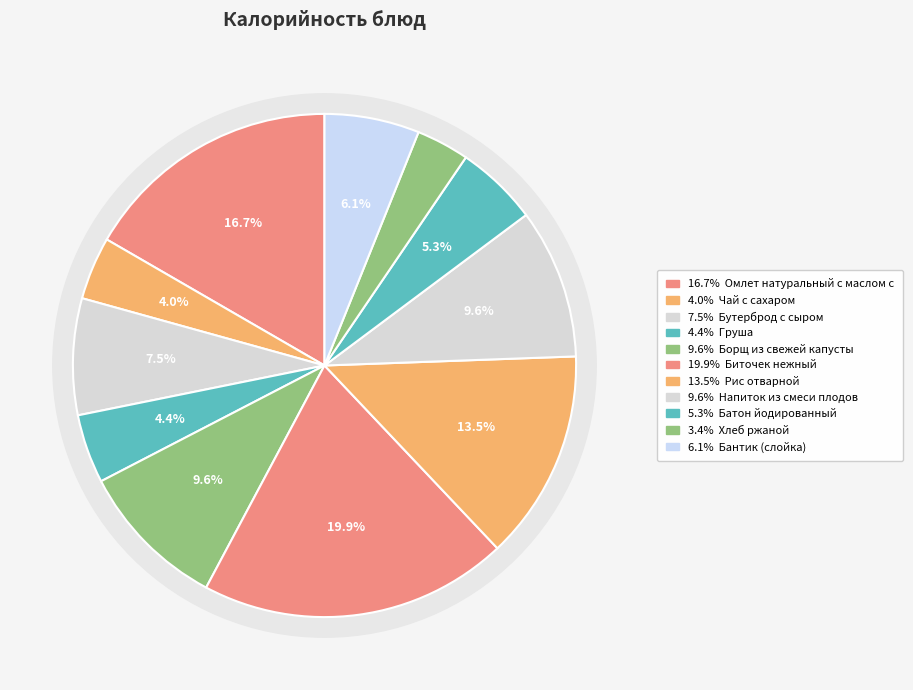

How much of the chart is everything except Бантик (слойка)?

93.9%